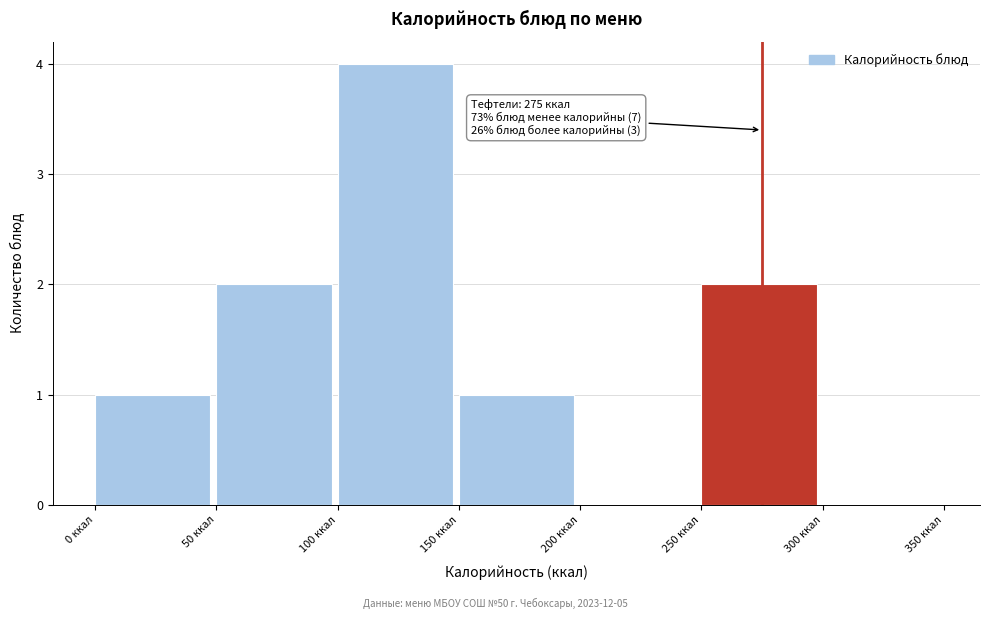

Which range on the x-axis has the tallest bar?

100 to 150